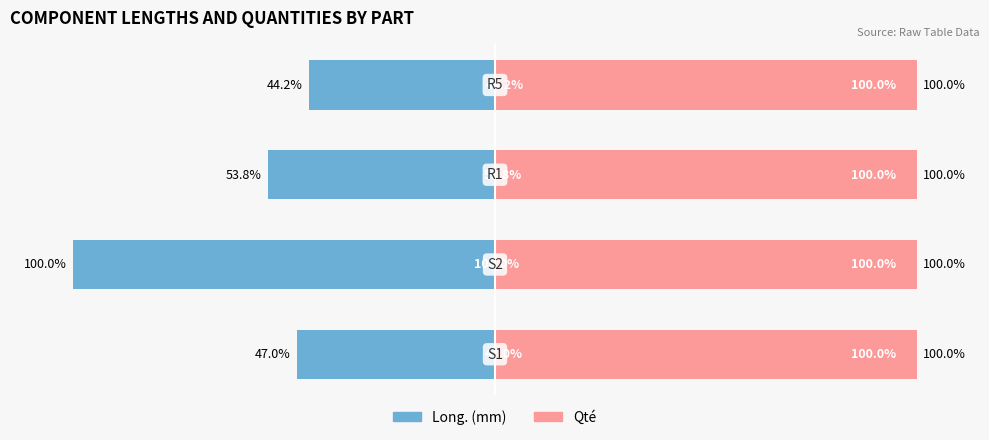

Where does the Long. series first go above -47?

3